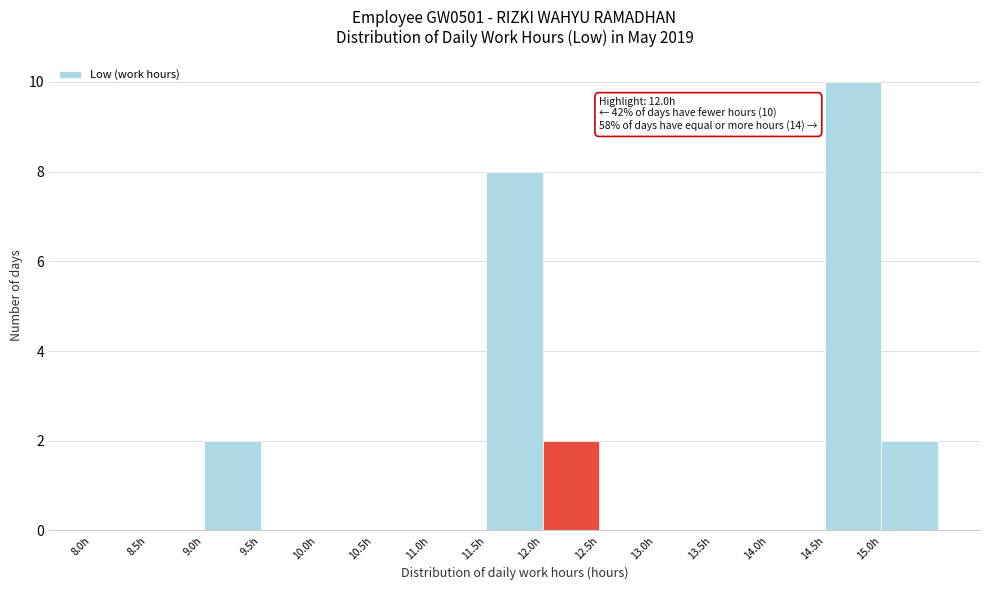

Over which range of the x-axis is the bar tallest?

14.5 to 15.0